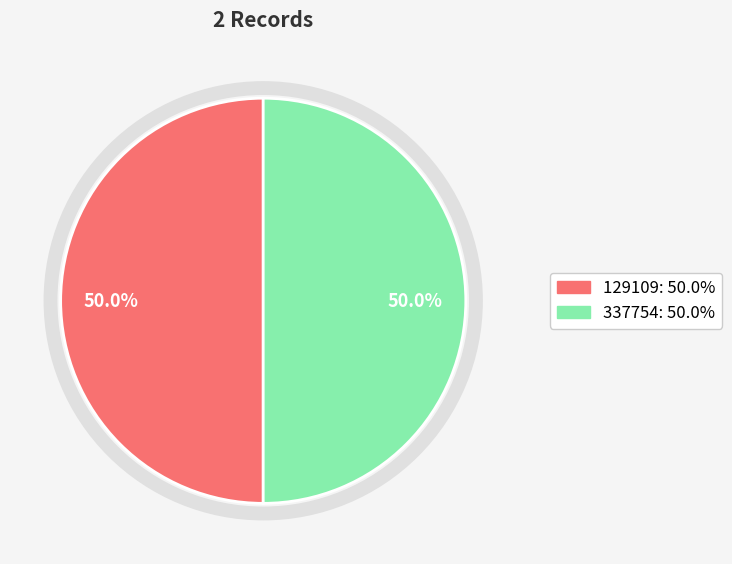

The 337754 slice represents 40% of the pie. True or false?

False